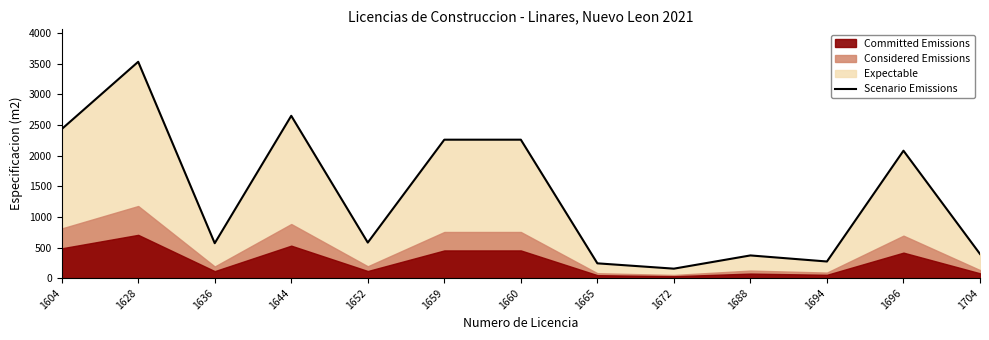

What is the change in value from 1672 to 1704?

+240.0